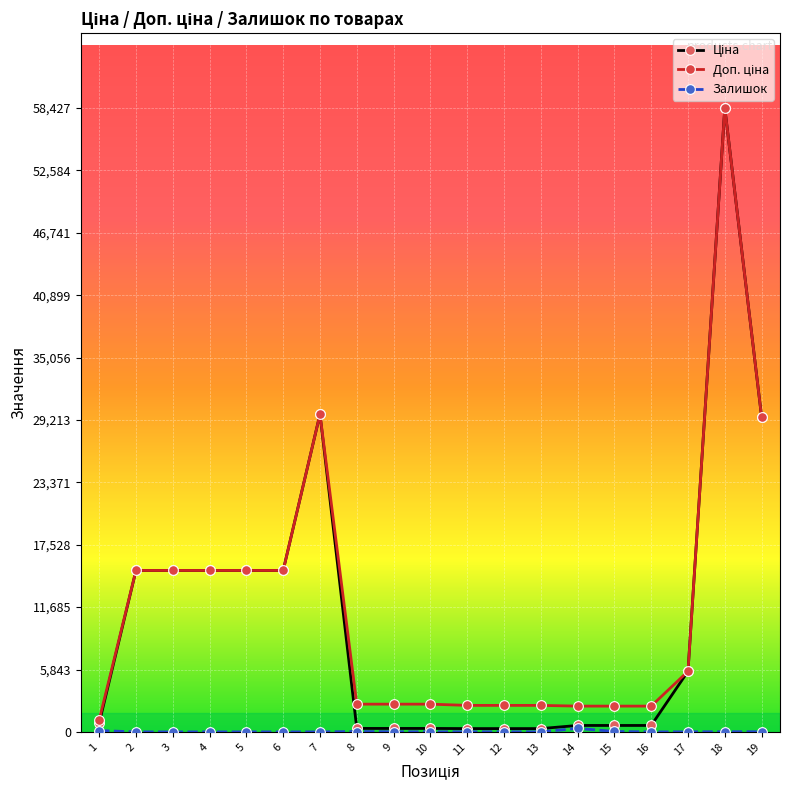

What is the greatest value displayed?

58426.5